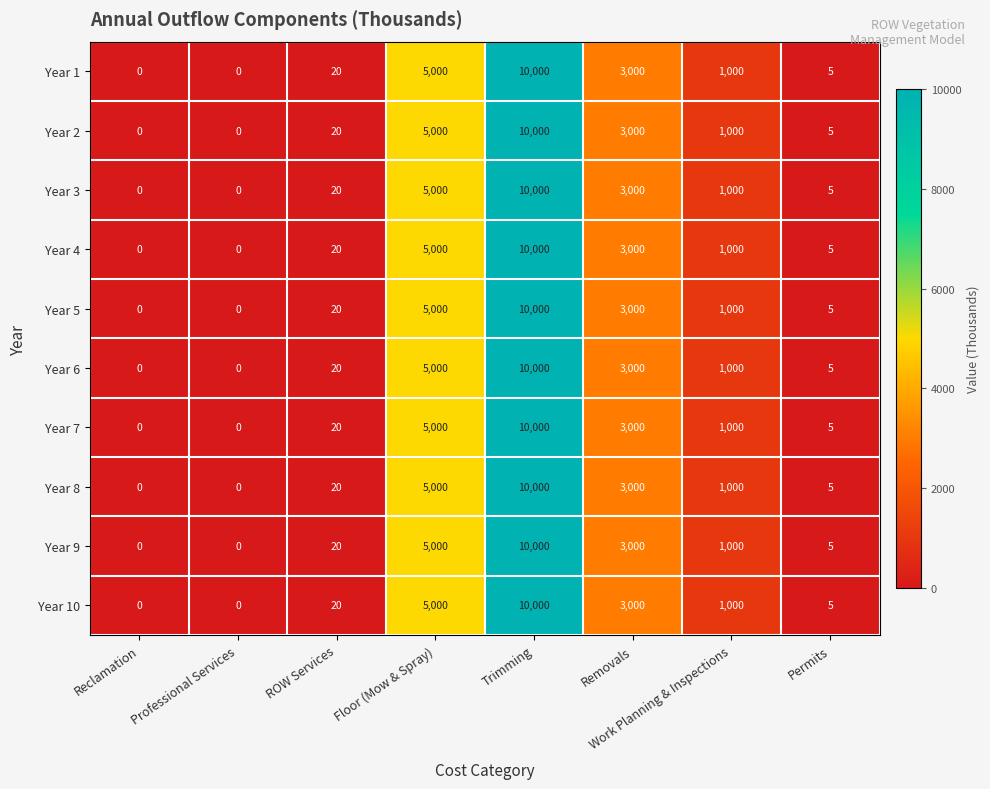

What is the difference between the maximum and second lowest values in the Year 7 series?

10000